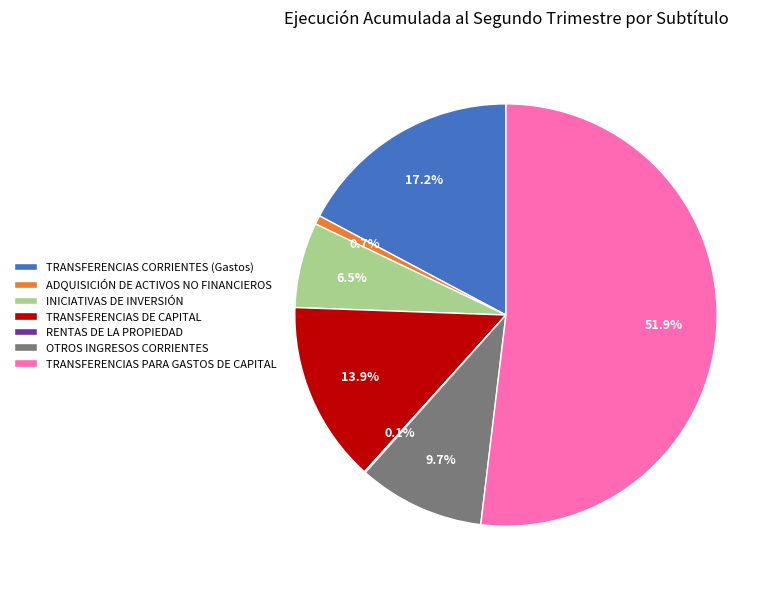

To the nearest percent, what is the combined percentage of ADQUISICIÓN DE ACTIVOS NO FINANCIEROS and INICIATIVAS DE INVERSIÓN?

7%